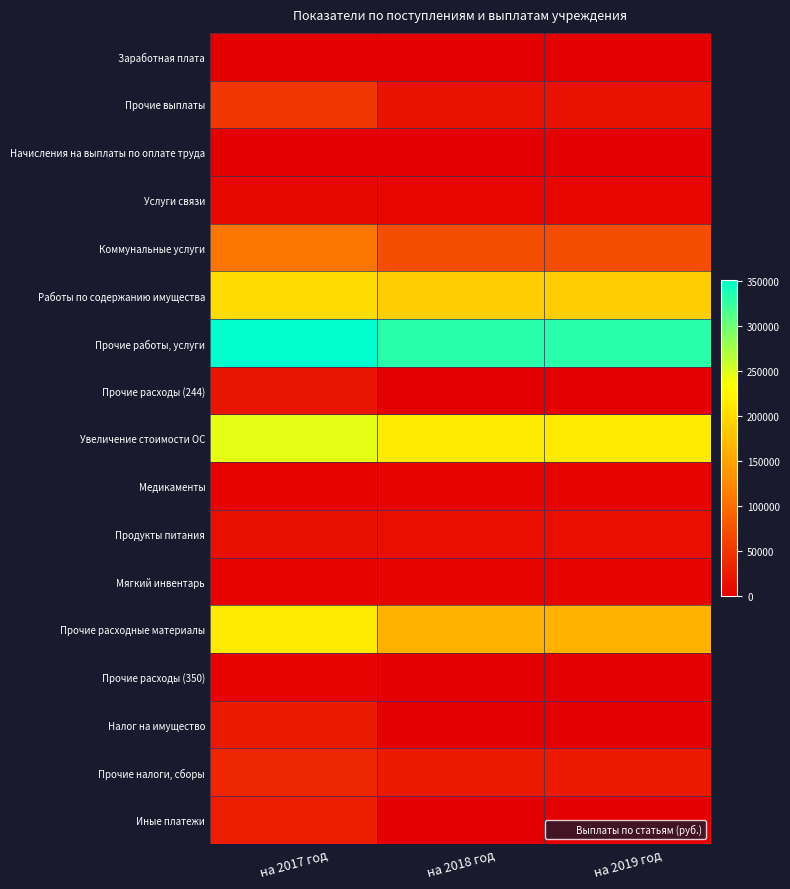

What is the total value across all series at на 2019 год?

1043028.0